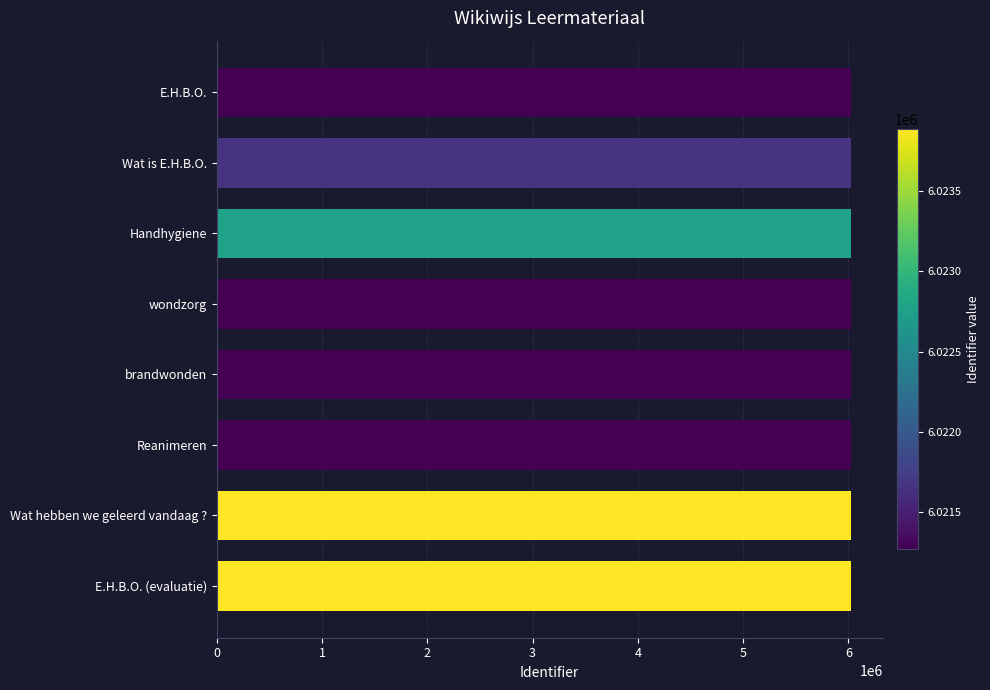

What is the minimum value shown in the chart?

6021267